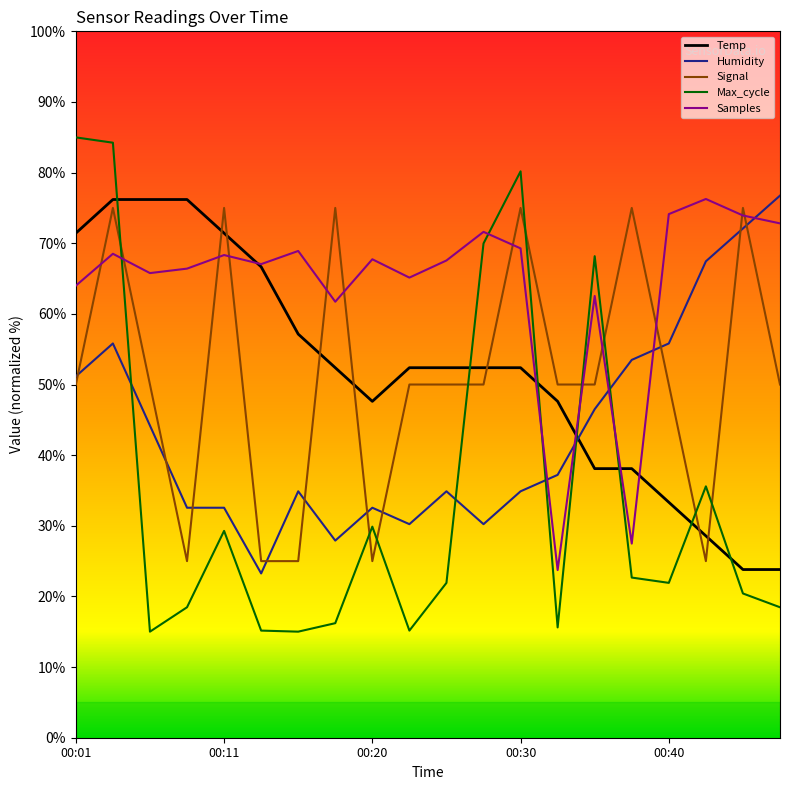

Which series has the largest range (max minus min)?

Max_cycle